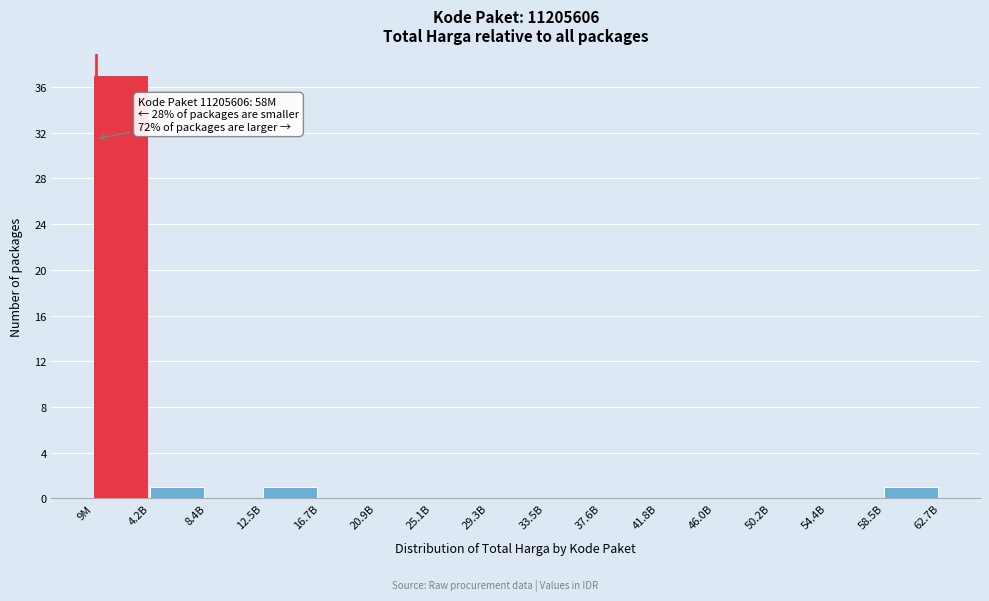

Reading right to left, transcribe all the data shown in this chart.

58.5B=1	54.4B=0	50.2B=0	46.0B=0	41.8B=0	37.6B=0	33.5B=0	29.3B=0	25.1B=0	20.9B=0	16.7B=0	12.5B=1	8.4B=0	4.2B=1	9M=37